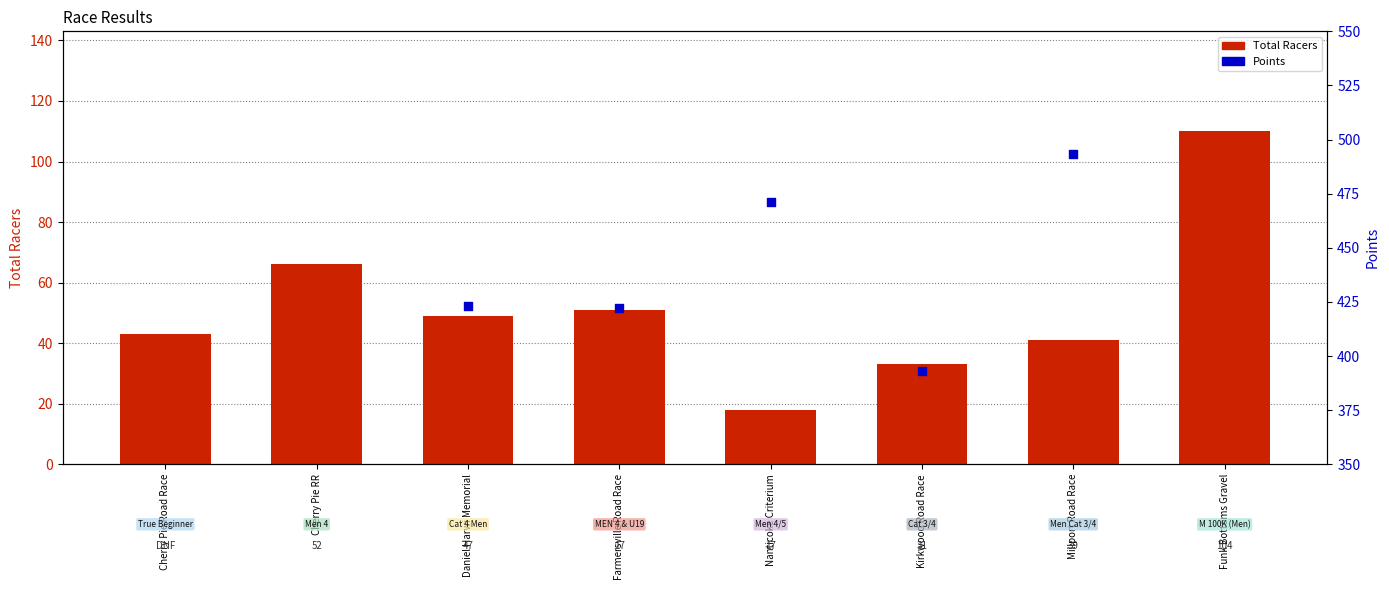

Is the value of Points at Kirkwood Road Race greater than the value of Total Racers at Cherry Pie Road Race?

Yes